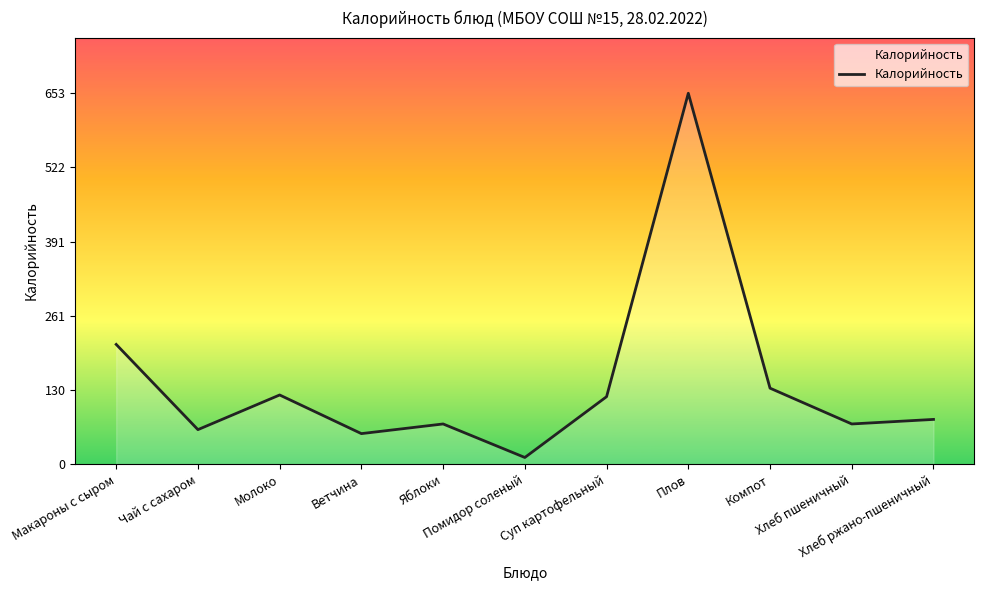

Where is the first local minimum?

Чай с сахаром